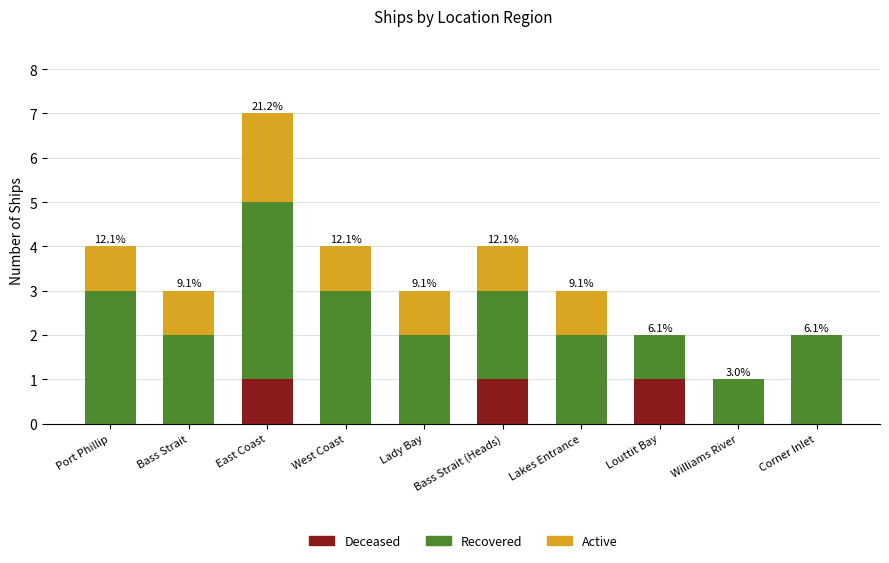

At which category is the sum across all series the highest?

East Coast